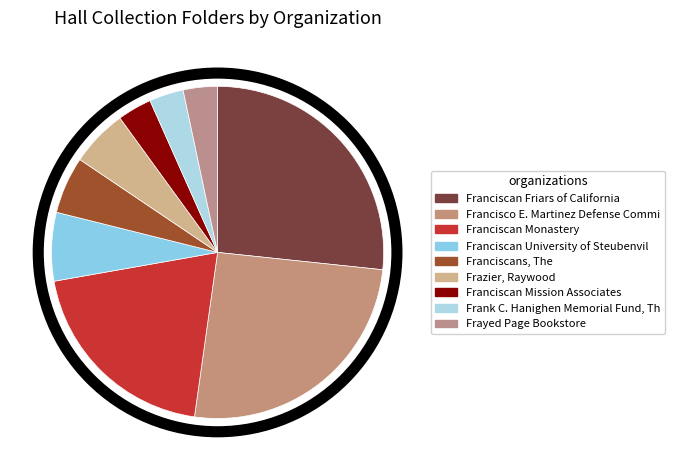

Count the number of slices in the pie.

9